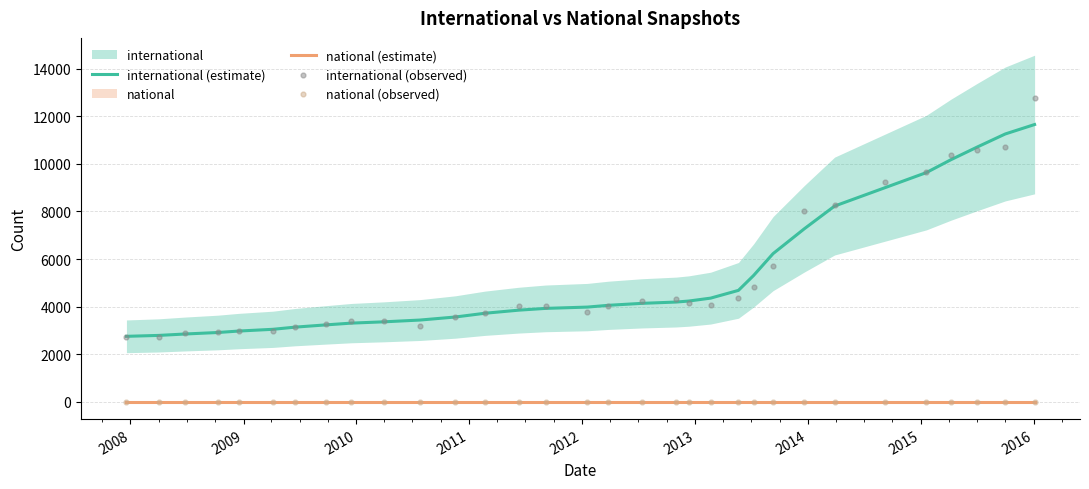

What is the minimum value for international (estimate)?

2751.0